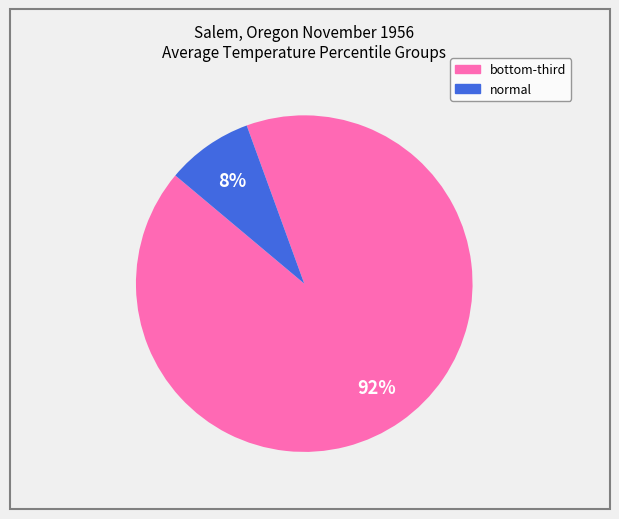

How many segments does this pie chart have?

2